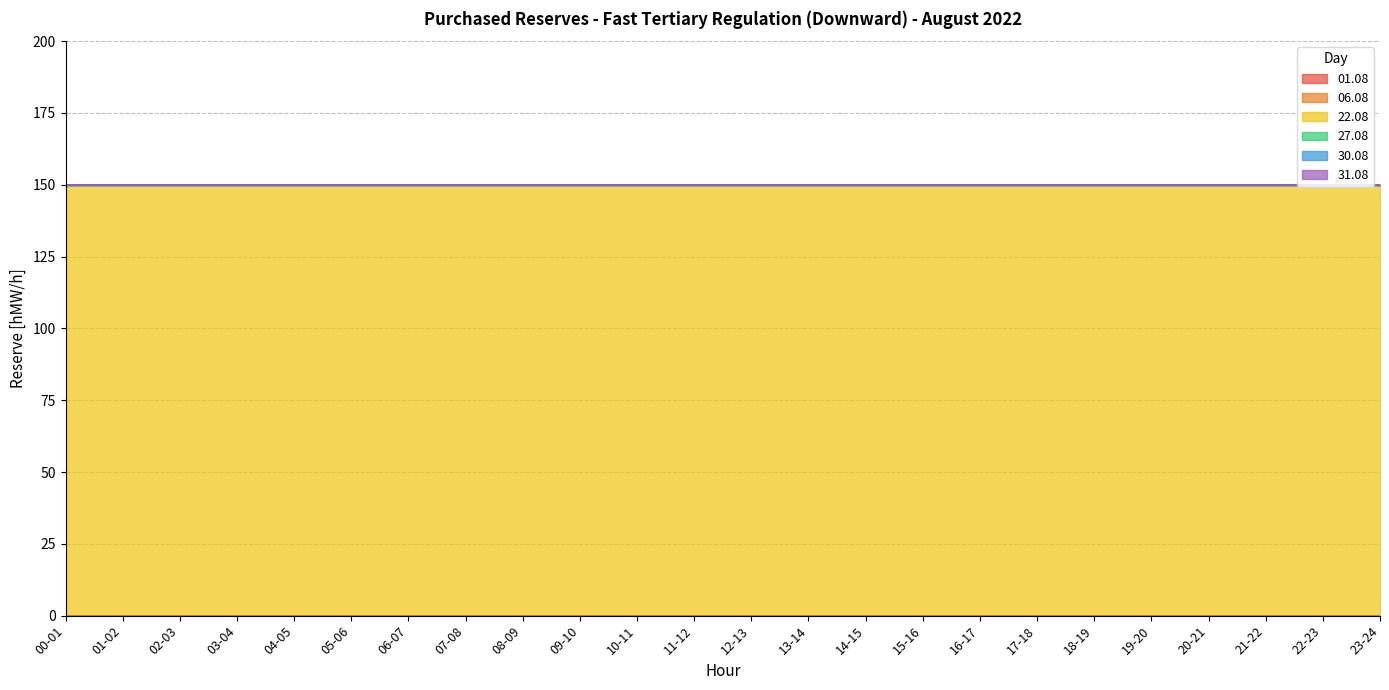

What position from the right is 11-12?

13